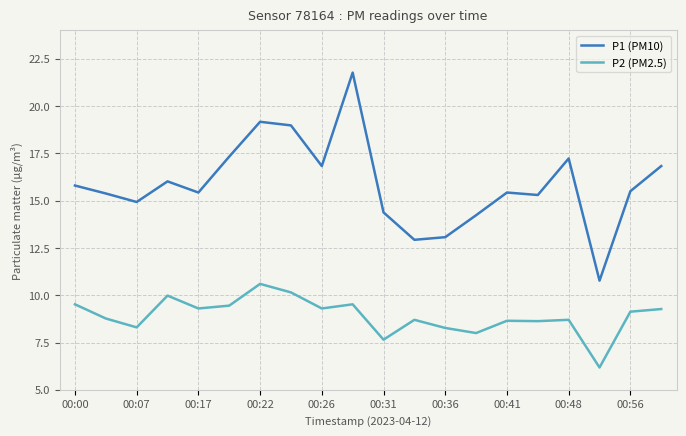

What is the difference between the maximum and minimum values in the P2 (PM2.5) series?

4.4